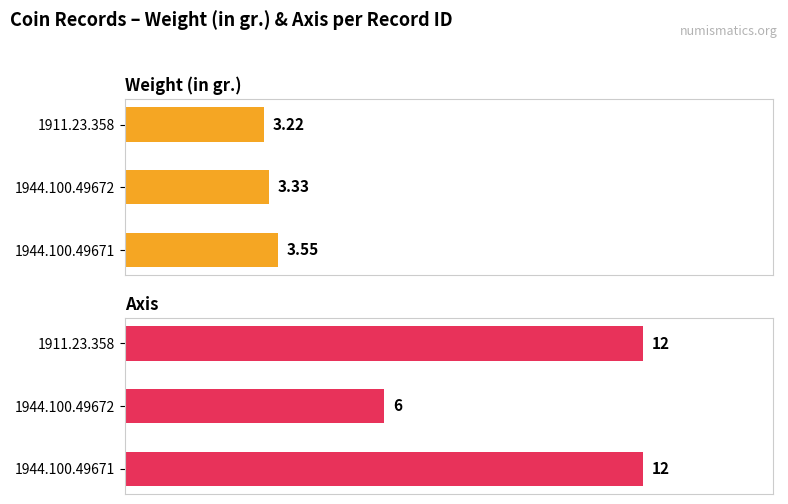

How many distinct data groups are displayed?

2